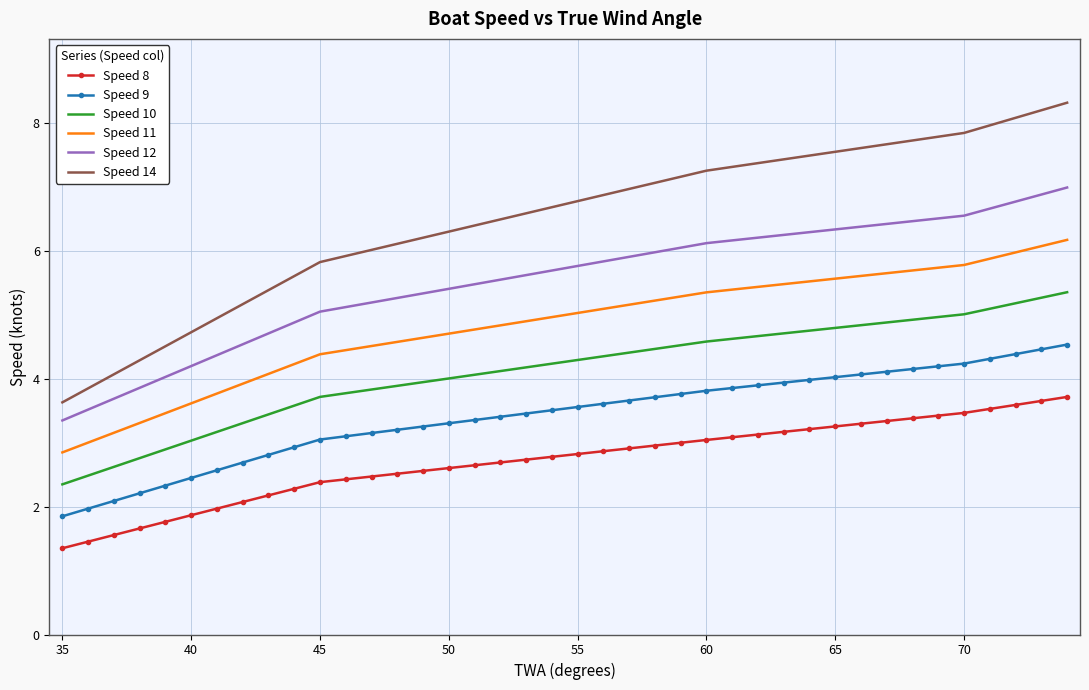

Rank the series by their maximum value, from lowest to highest.

Speed 8, Speed 9, Speed 10, Speed 11, Speed 12, Speed 14